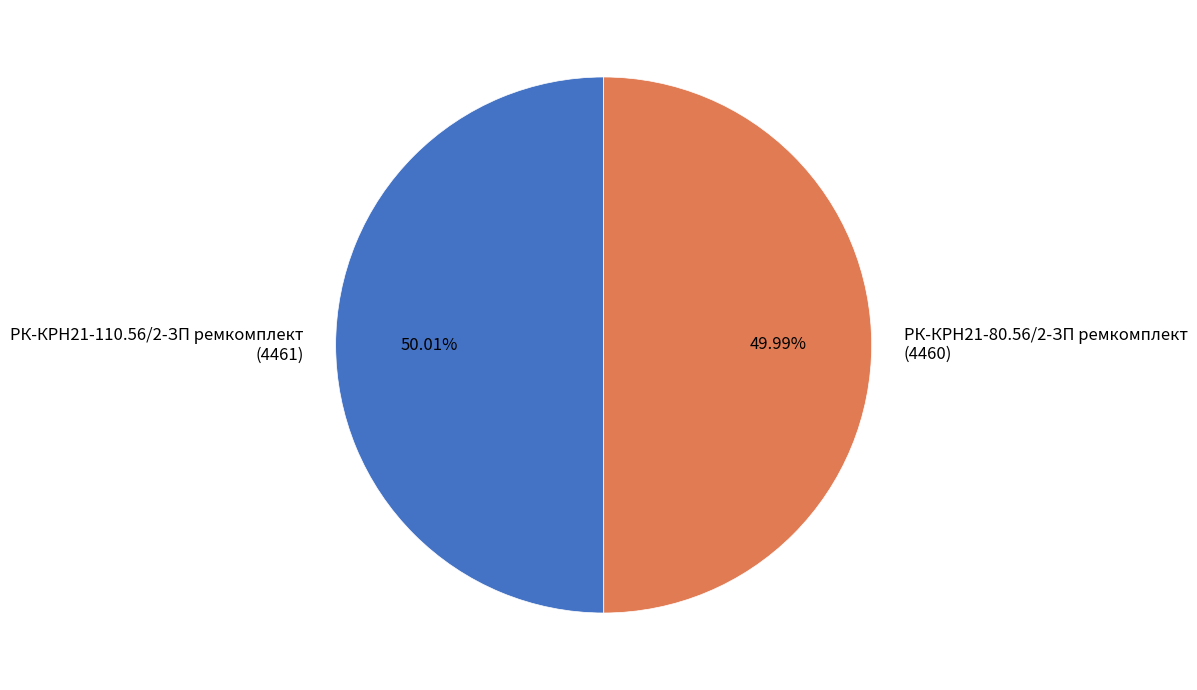

Combined, do РК-КРН21-80.56/2-ЗП ремкомплект and РК-КРН21-110.56/2-ЗП ремкомплект account for over 50%?

Yes